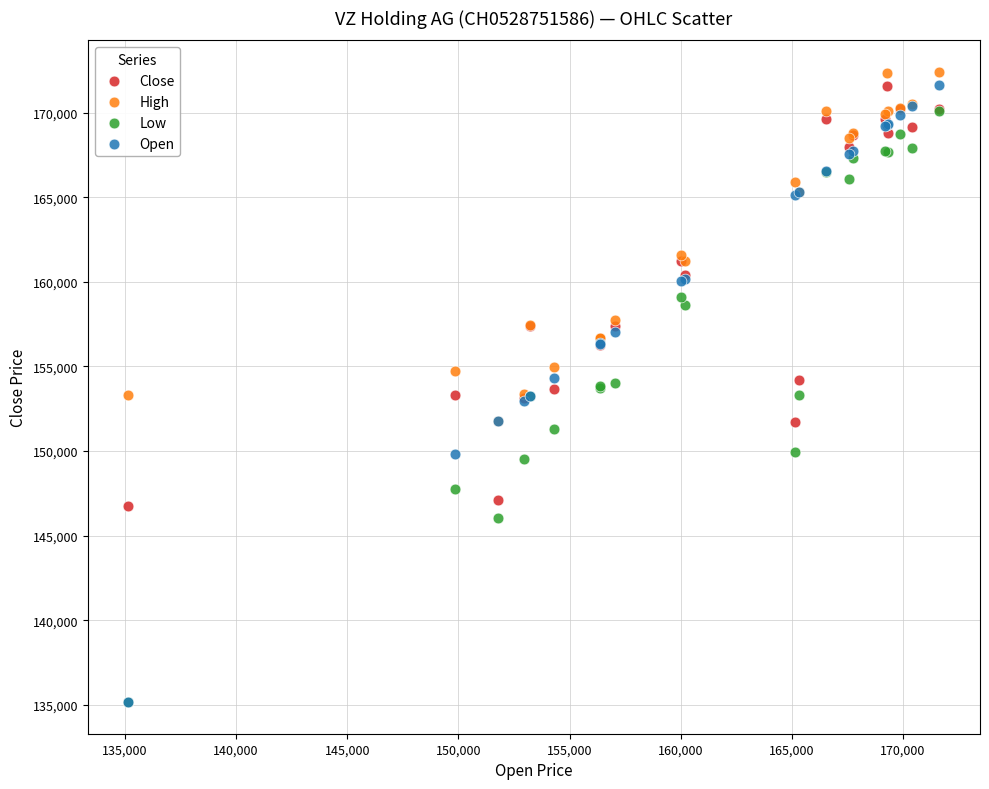

Which series has the largest Y range (max minus min)?

Open